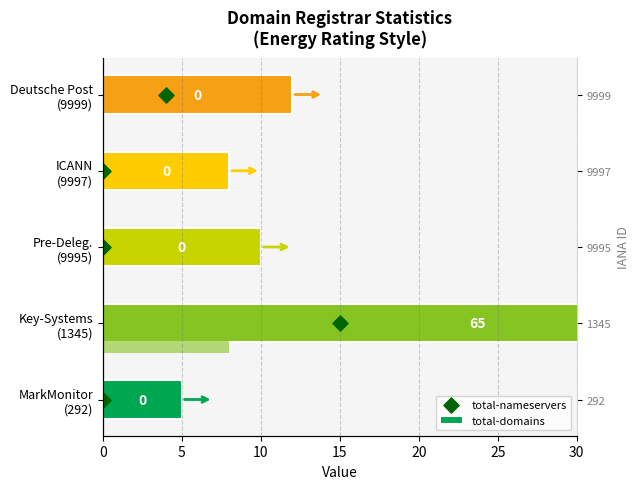

Approximately how many times larger is the value at 0 compared to 15?

2.0